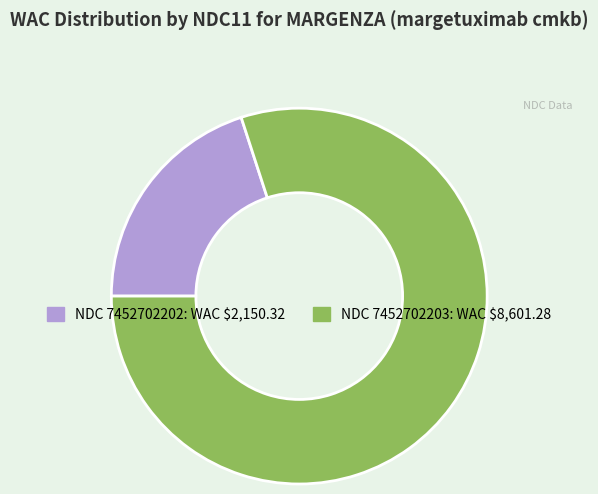

Does any single category account for the majority?

Yes